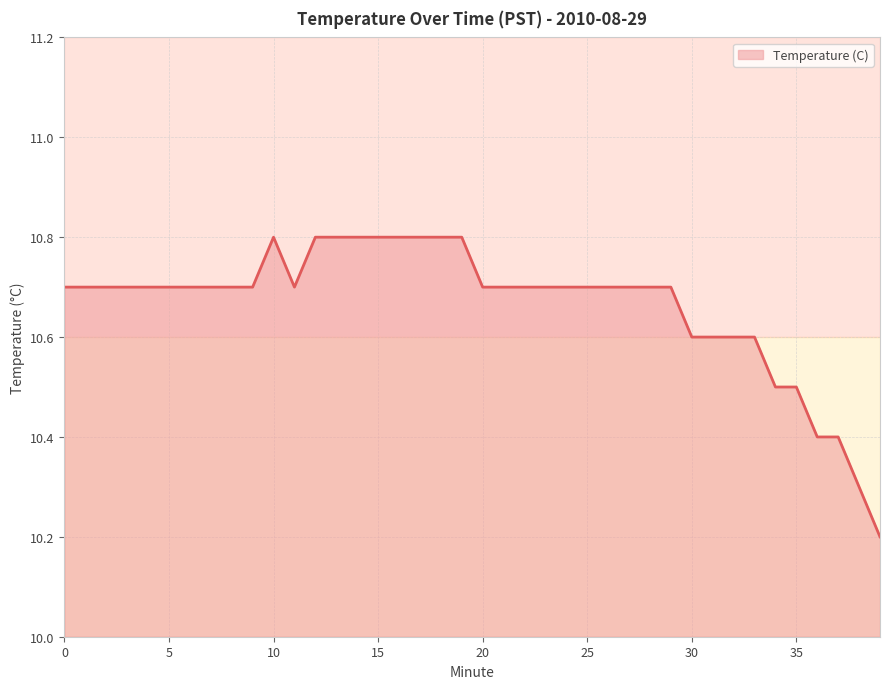

How many categories are shown in the chart?

40